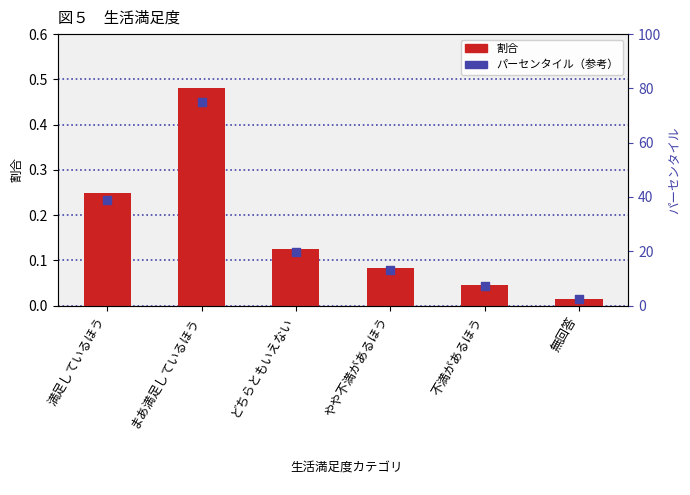

What are all the series names shown in the legend?

割合, パーセンタイル（参考）